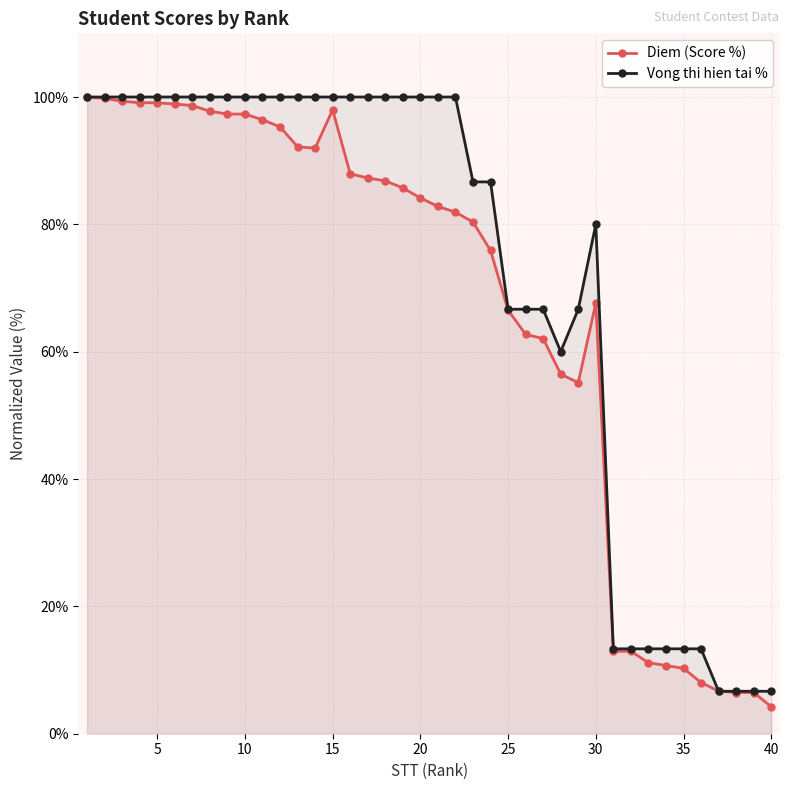

The value of Vong thi hien tai % at 10 is 157.9. True or false?

False